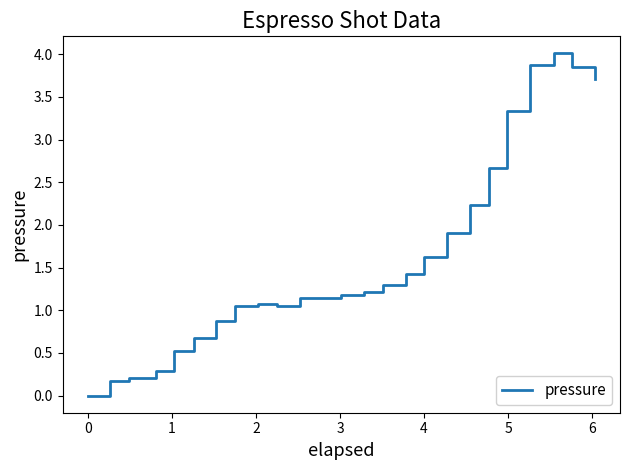

What is the greatest value displayed?

4.0